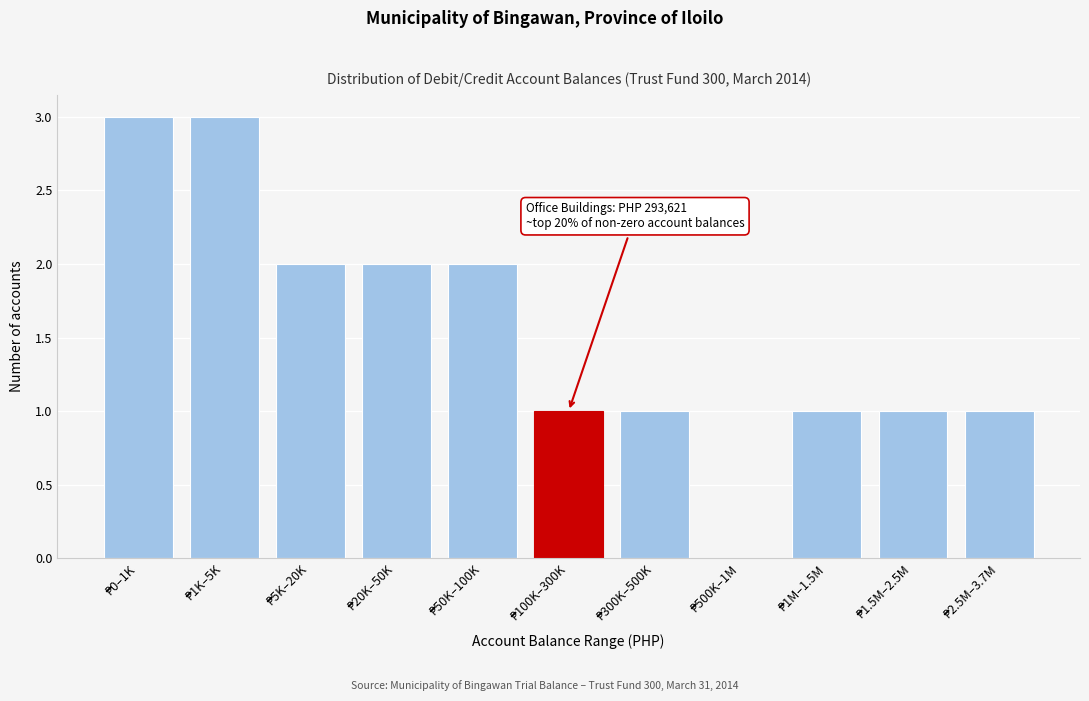

What is the sum of all values?

17